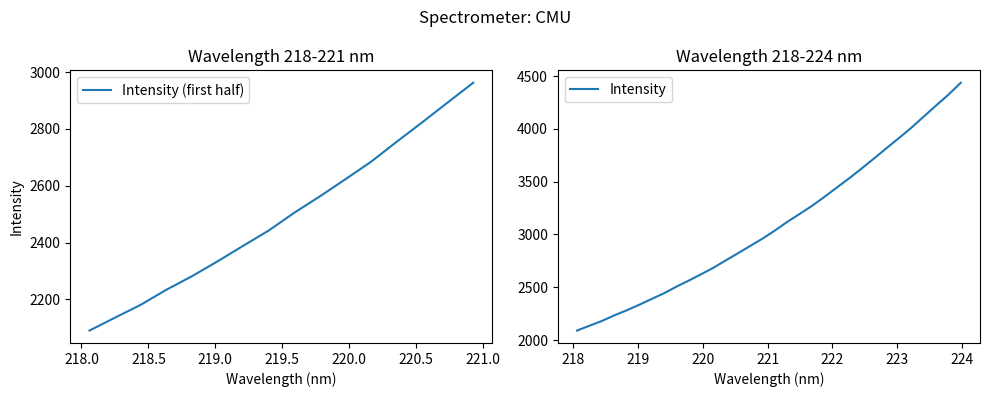

Reading left to right, extract all data points from this chart.

2090.1	2135.7	2180.7	2233.6	2281.3	2333.5	2388.3	2442.2	2504.9	2562.4	2622.8	2684.3	2754.5	2823.0	2893.2	2962.8	3040.1	3121.6	3197.0	3273.3	3358.4	3446.7	3534.4	3626.8	3721.3	3818.5	3913.5	4011.1	4116.4	4221.5	4324.6	4437.4